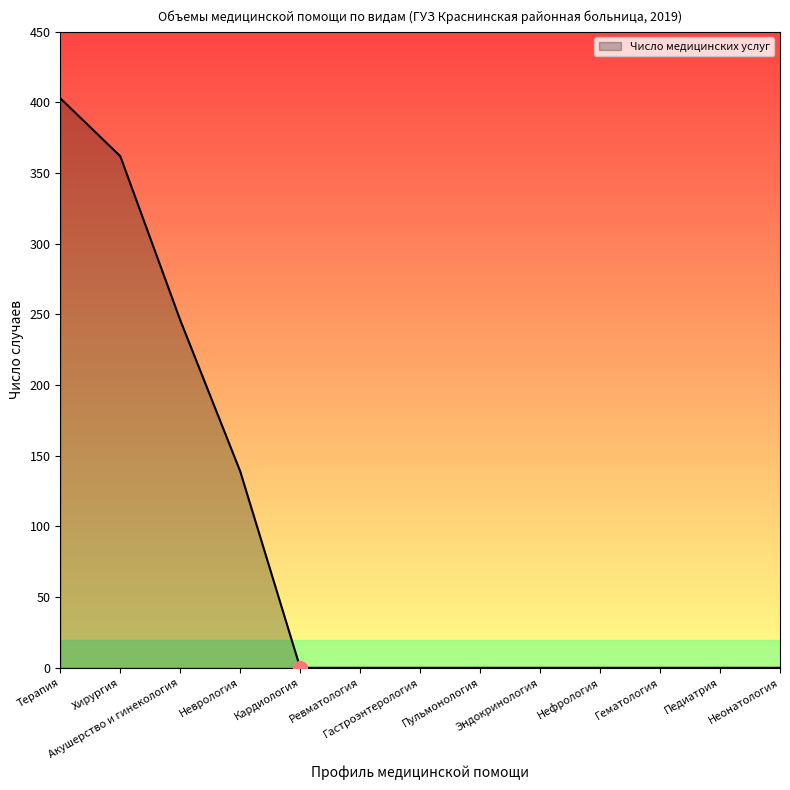

The value at Ревматология is 0. True or false?

True